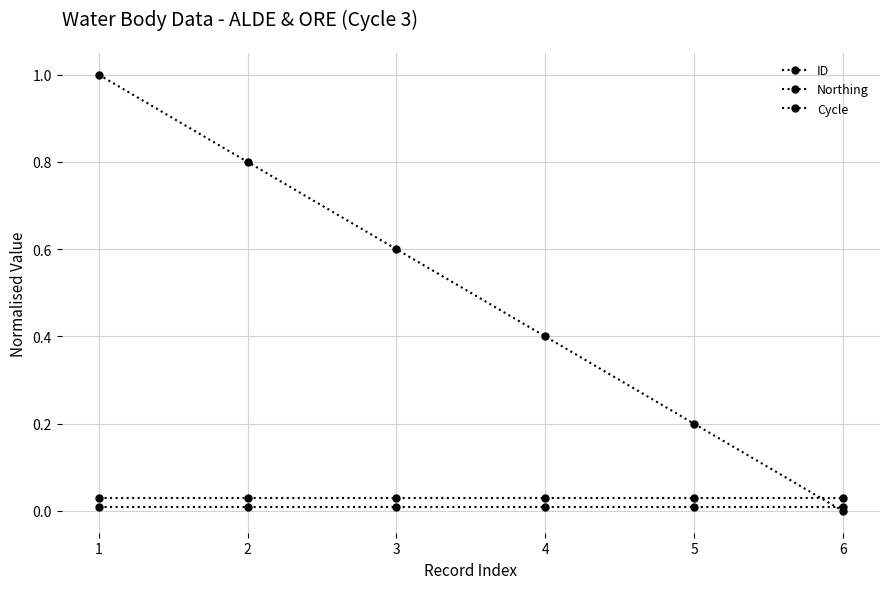

What is the difference between the highest and lowest values at 3?

0.6